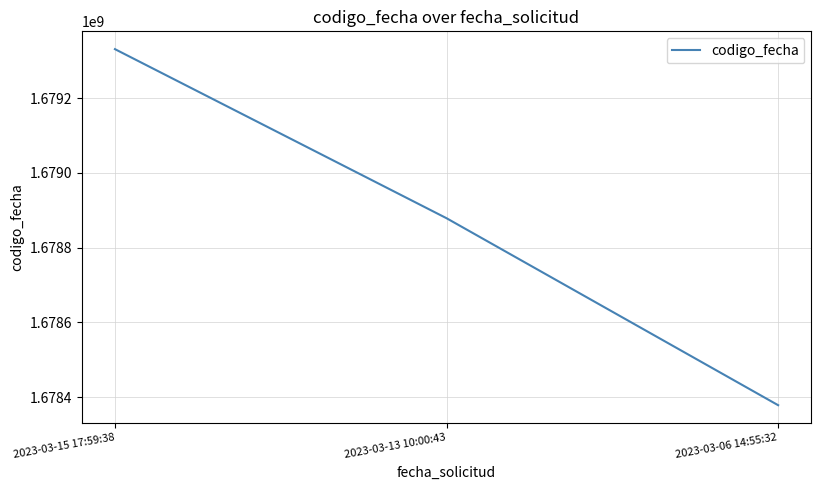

Reading right to left, transcribe all the data shown in this chart.

2023-03-06 14:55:32=1678378578	2023-03-13 10:00:43=1678878657	2023-03-15 17:59:38=1679330873